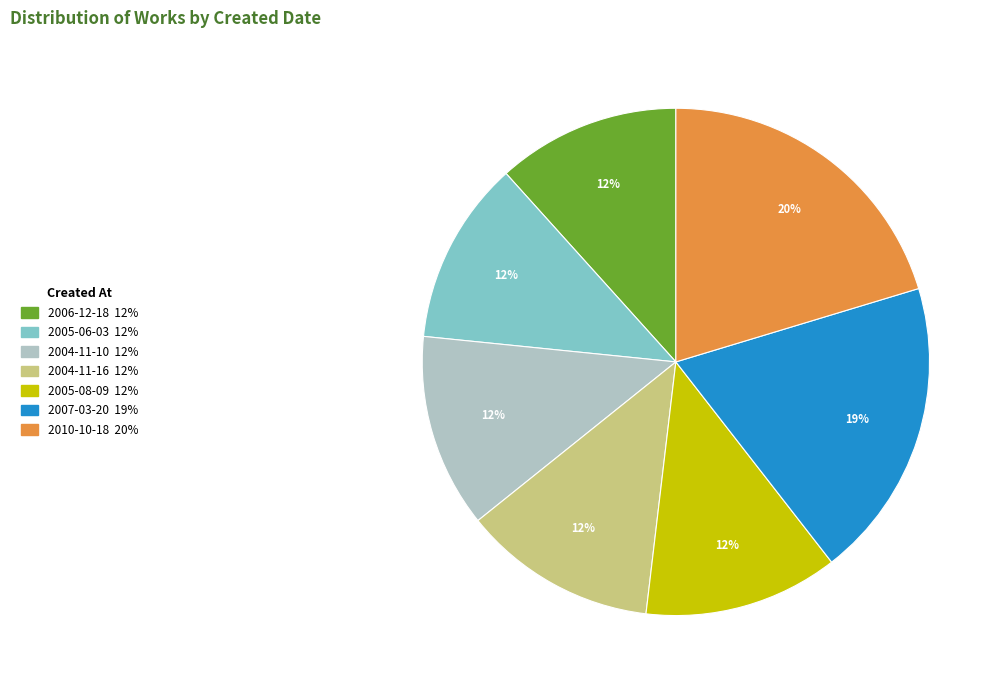

To the nearest percent, what portion does 2005-08-09 represent?

12%